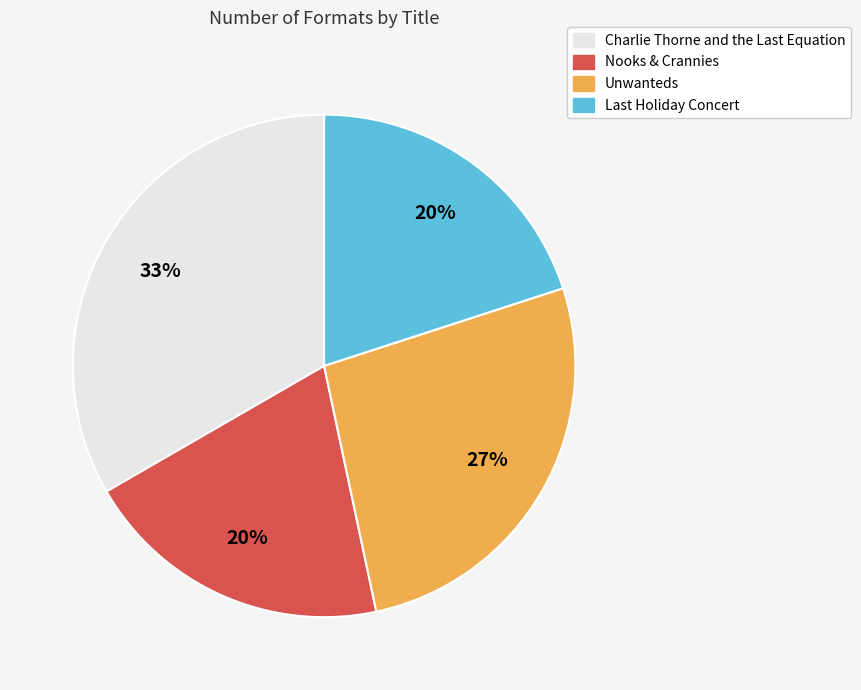

Count the number of slices in the pie.

4